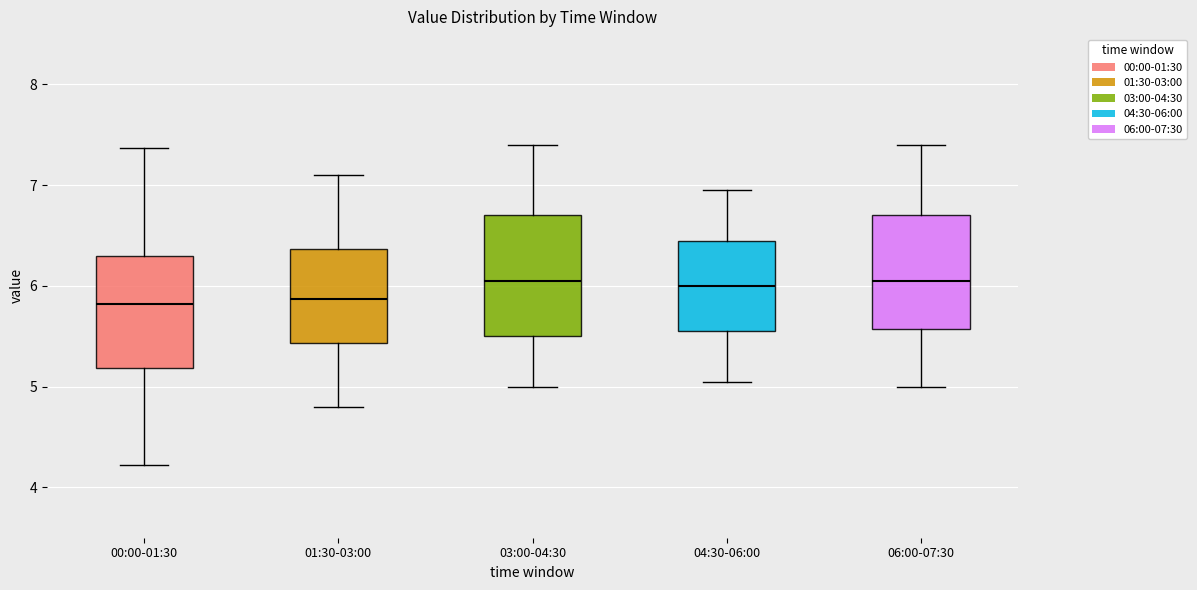

Reading left to right, read every box against the y-axis: the position of its median line, the range the box covers, and the ends of its whiskers. The values are not printed on the chart, so give them approximately, as read against the axis.

00:00-01:30: median 5.8, box 5.2 to 6.3, whiskers 4.2 to 7.4
01:30-03:00: median 5.9, box 5.4 to 6.4, whiskers 4.8 to 7.1
03:00-04:30: median 6.1, box 5.5 to 6.7, whiskers 5.0 to 7.4
04:30-06:00: median 6.0, box 5.6 to 6.5, whiskers 5.1 to 7.0
06:00-07:30: median 6.1, box 5.6 to 6.7, whiskers 5.0 to 7.4